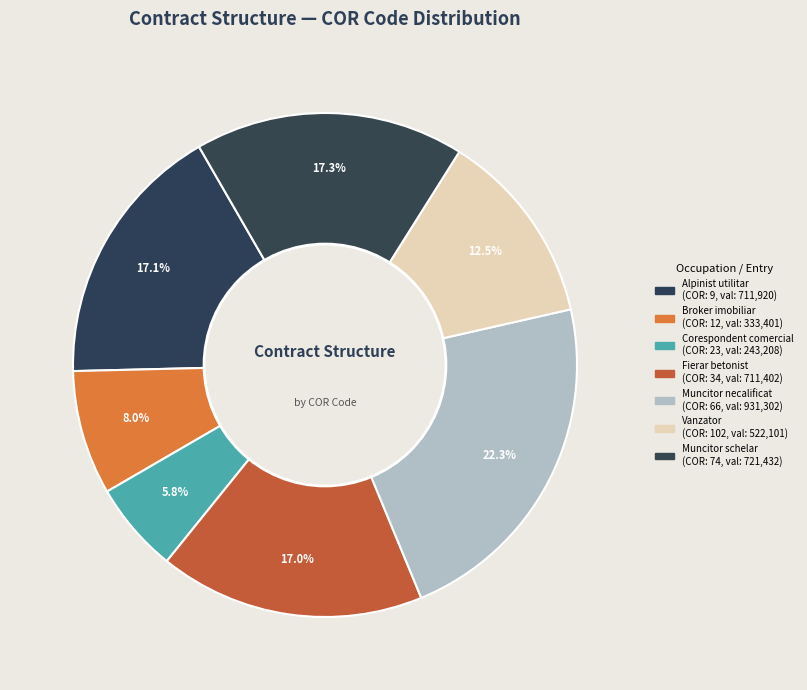

How many slices are in this pie chart?

7